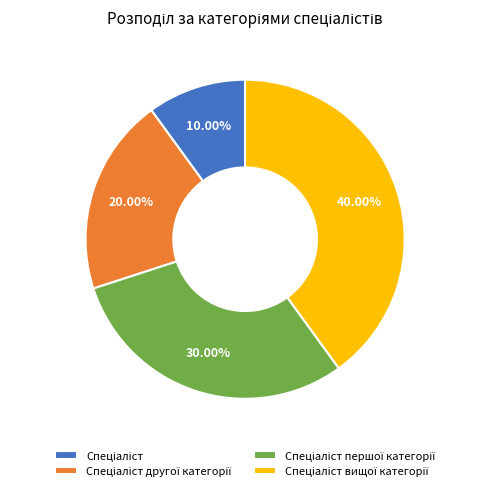

Is there a majority slice in this chart?

No